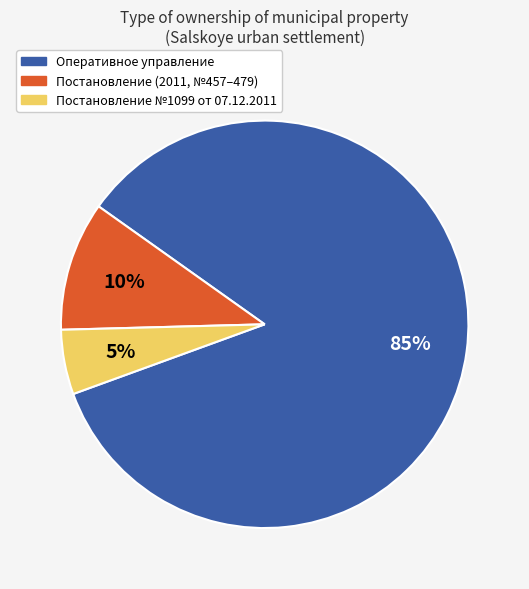

How many segments does this pie chart have?

3